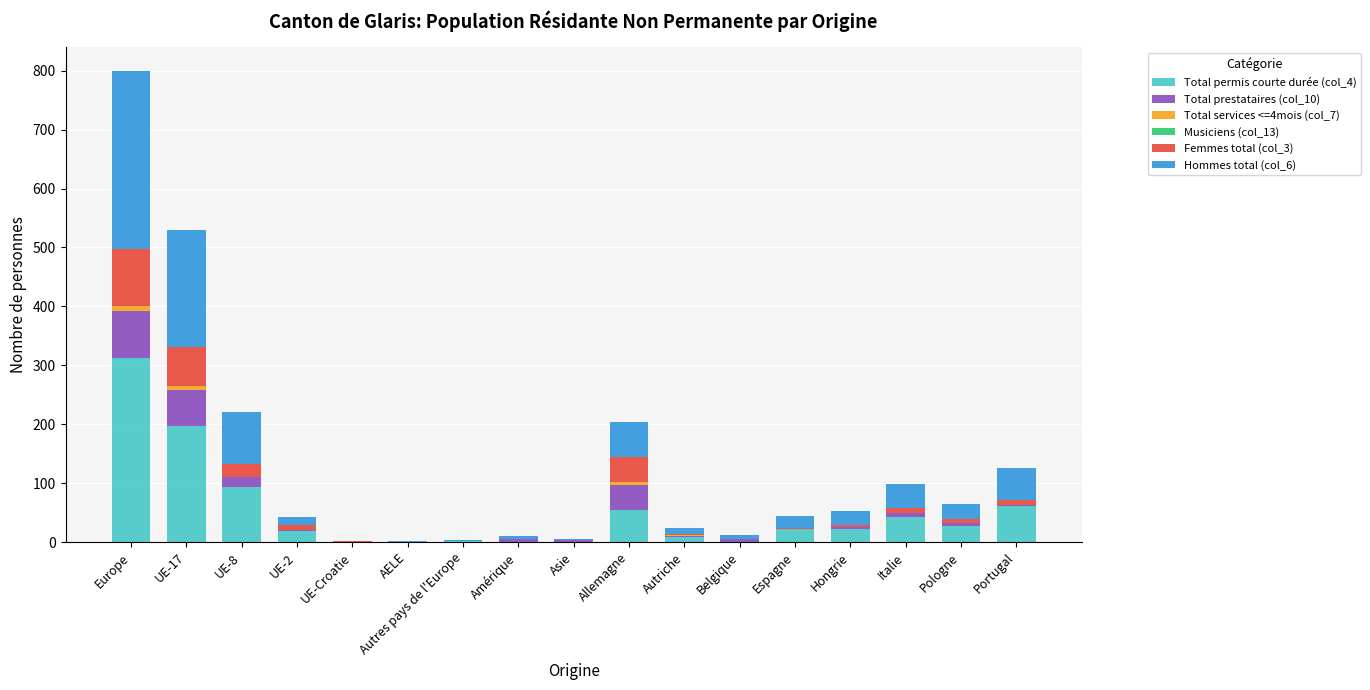

How many data points does each series have?

17